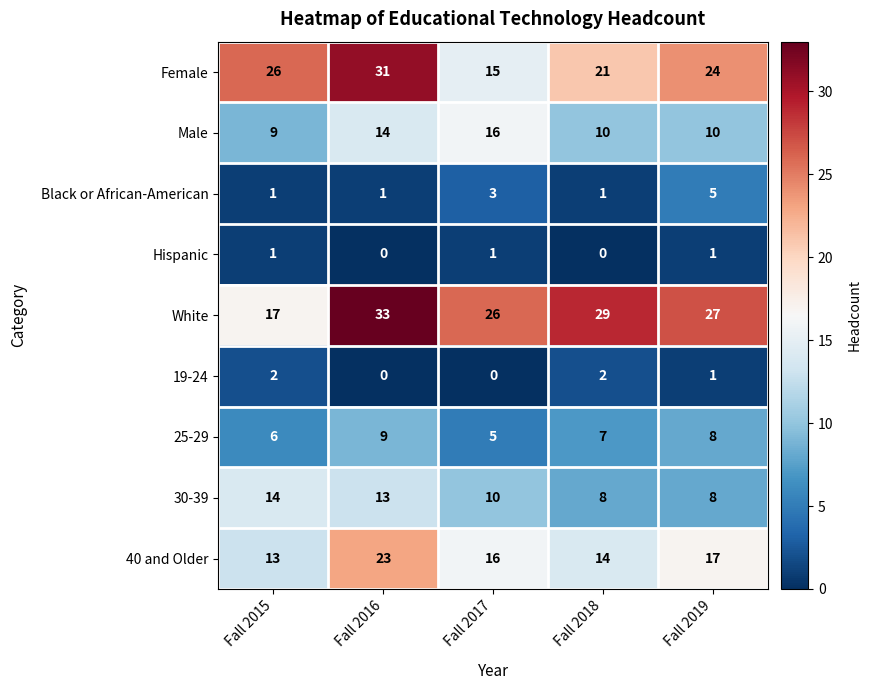

Which series changed the most between Fall 2016 and Fall 2018?

Female